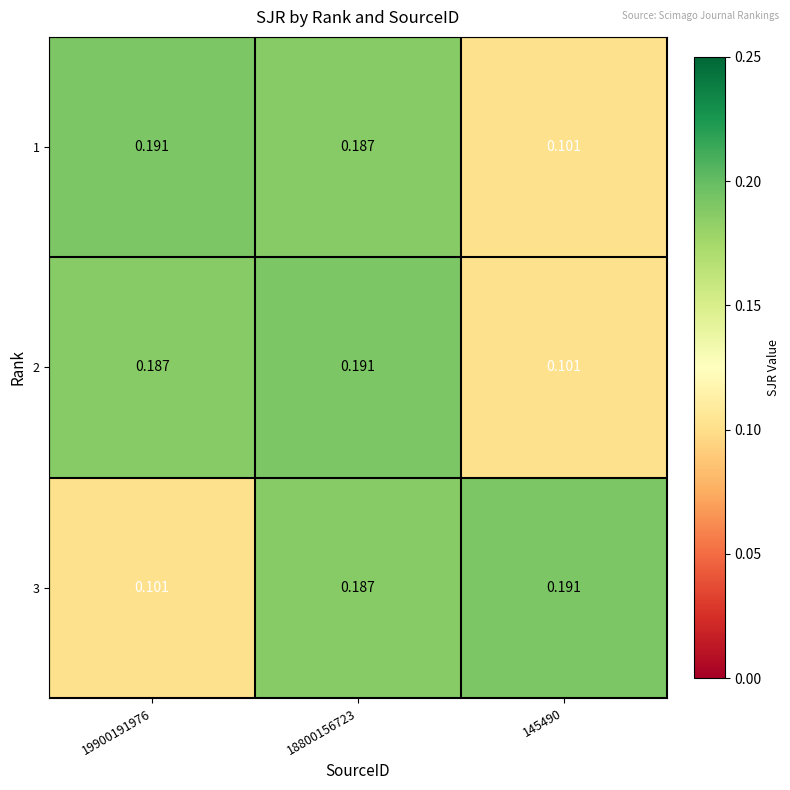

What is the spread (max minus min) of values at 19900191976?

0.1